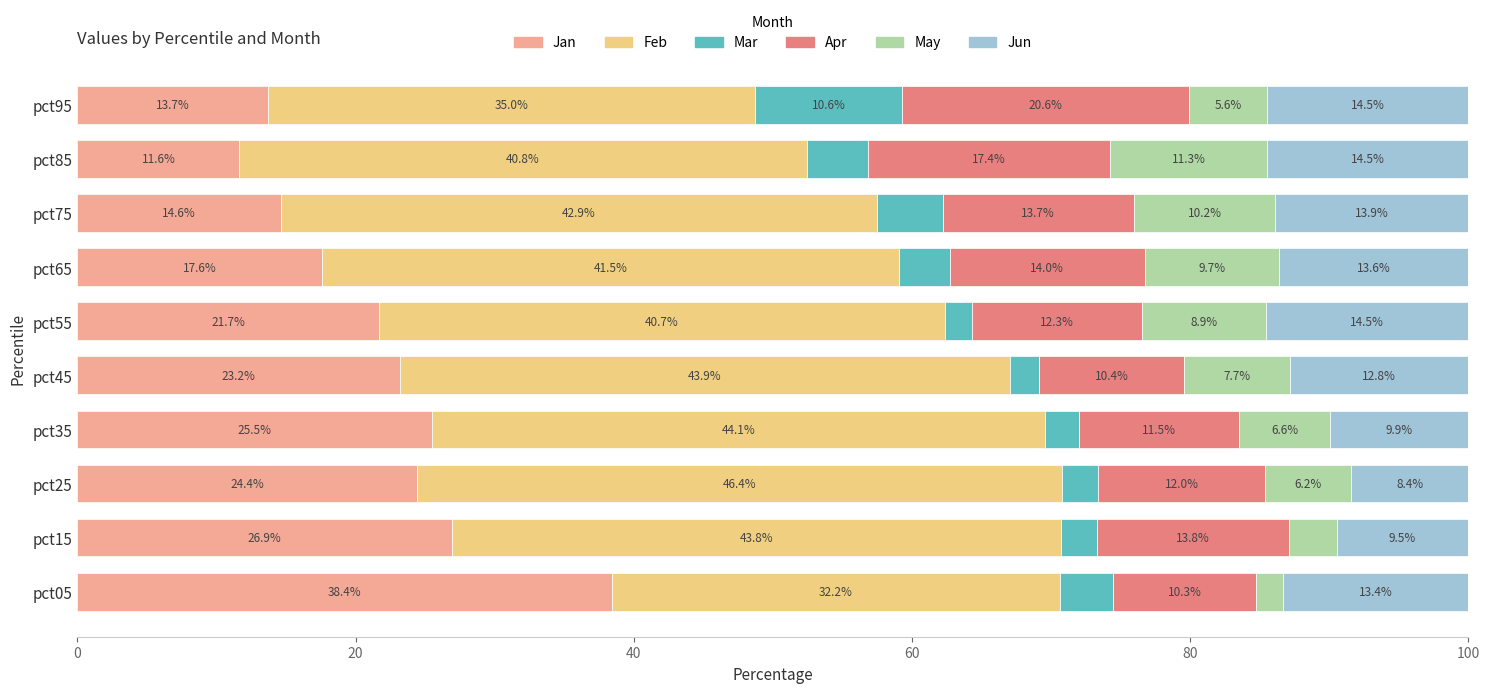

What is the sum of the Jan values at pct35 and pct55?

47.2